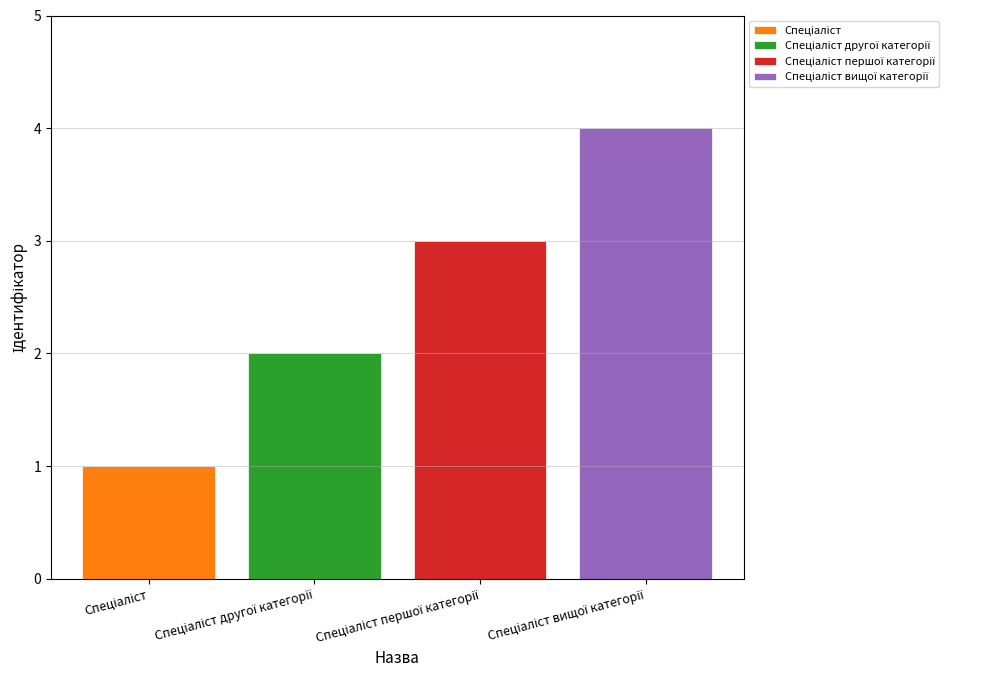

True or false: Спеціаліст has a value of 0 at Спеціаліст першої категорії.

True